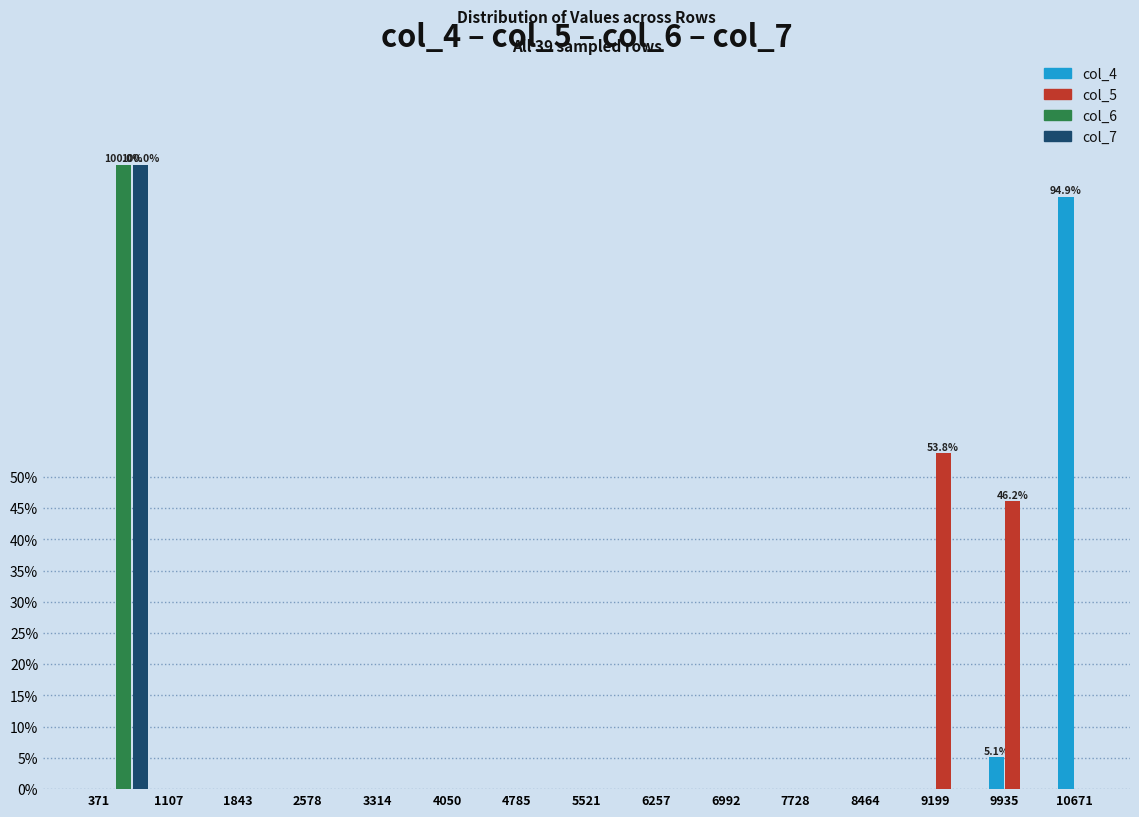

At which category is the sum across all series the highest?

371